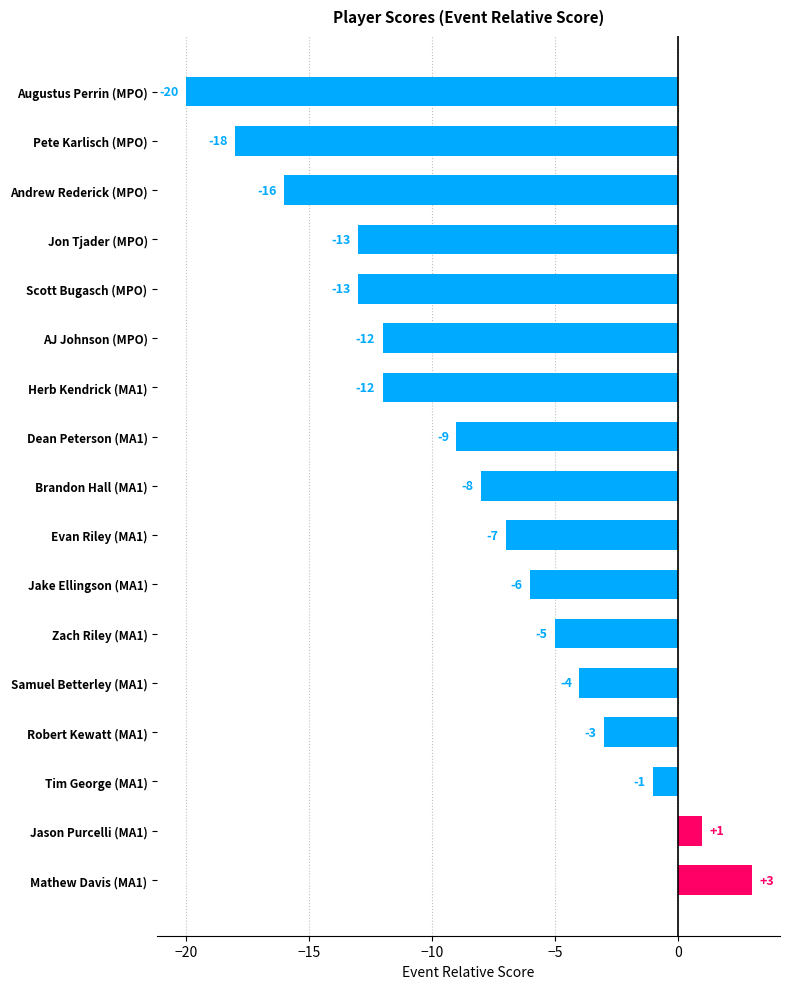

How many values are above zero?

2